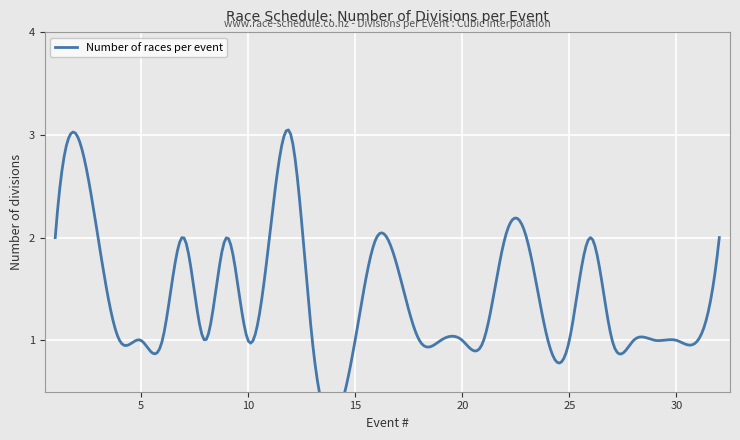

True or false: the data has more than 1 interior local peaks.

True